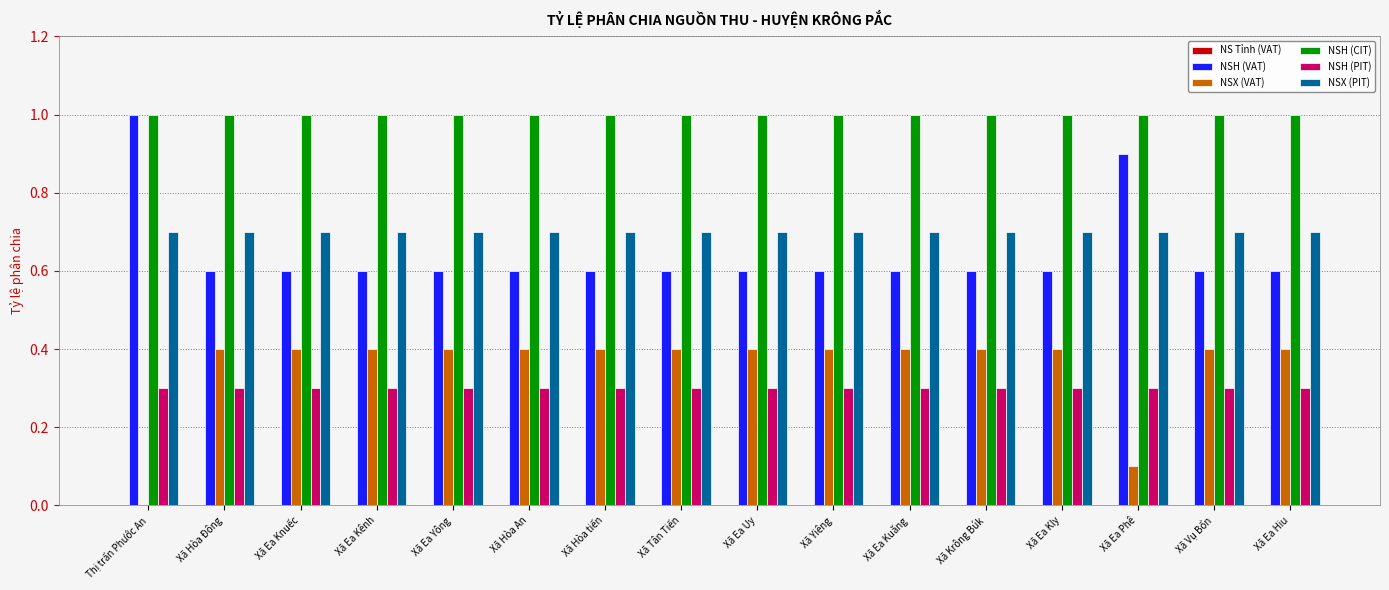

Read the NSH (VAT) value at Xã Ea Kuăng.

0.6